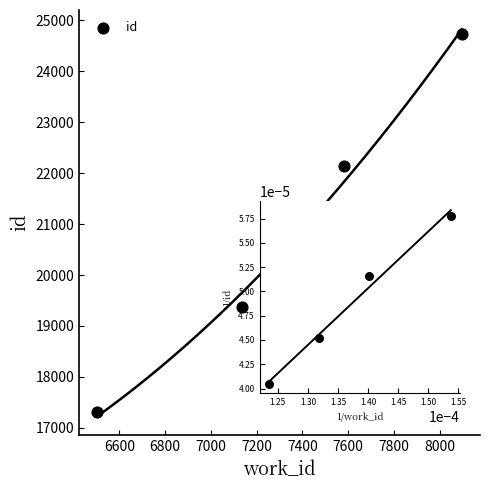

What is the range of Y values (max minus min)?

7423